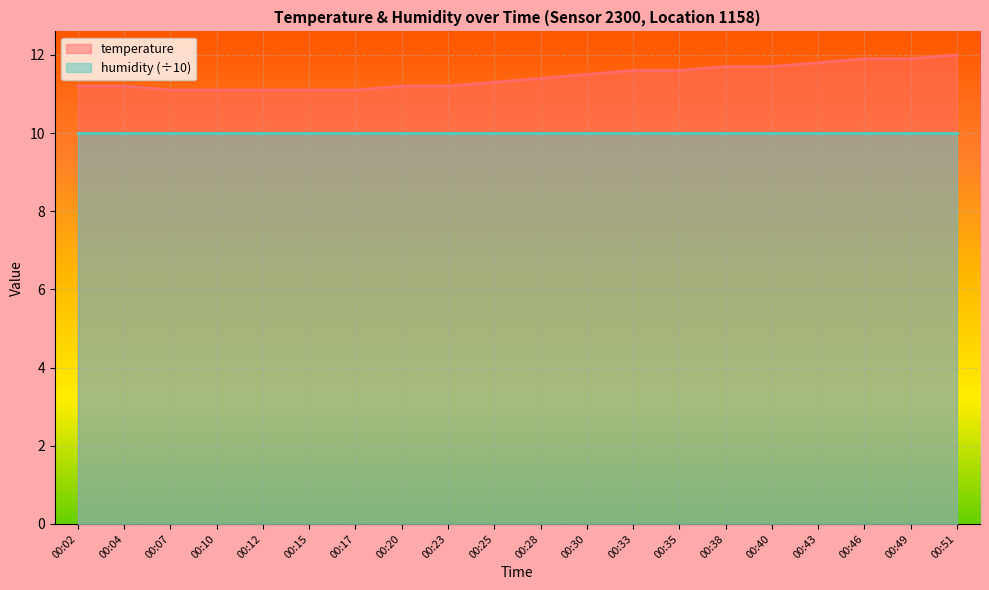

List the labels in order of value, largest first.

00:51, 00:46, 00:49, 00:43, 00:38, 00:40, 00:33, 00:35, 00:30, 00:28, 00:25, 00:02, 00:04, 00:20, 00:23, 00:07, 00:10, 00:12, 00:15, 00:17